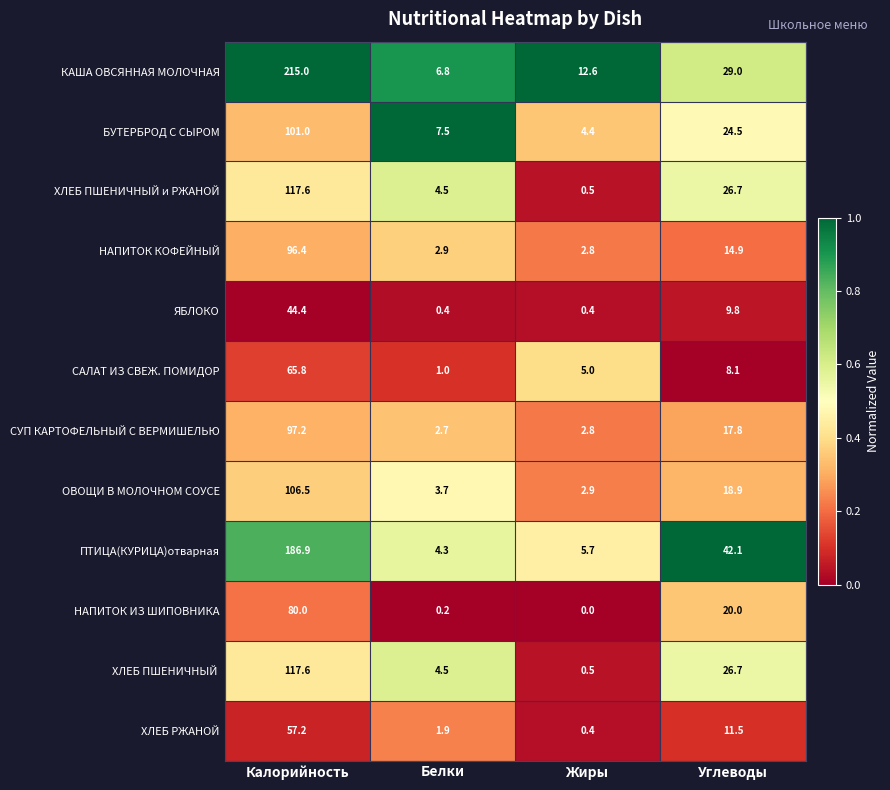

How many data points does each series have?

4